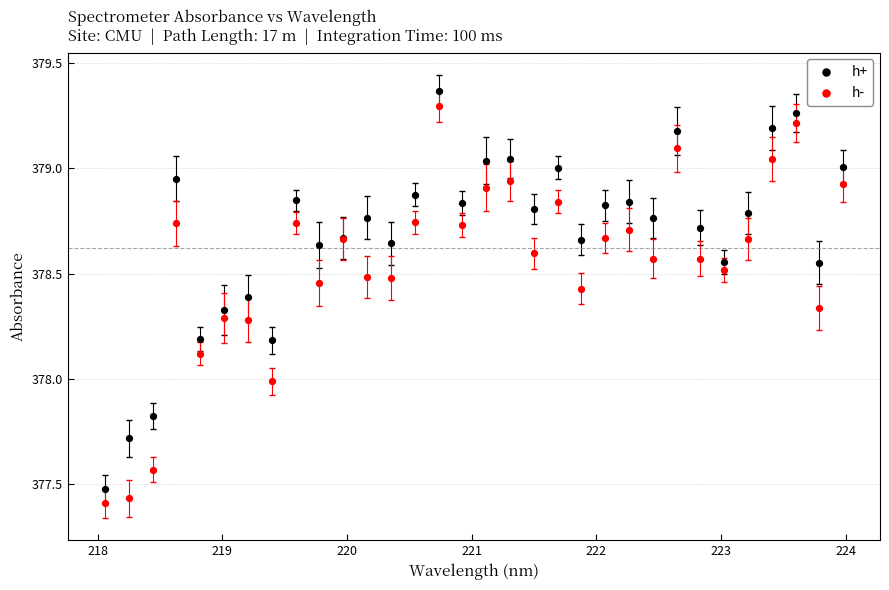

What is the X range (max minus min) for the scatter plot?

5.9